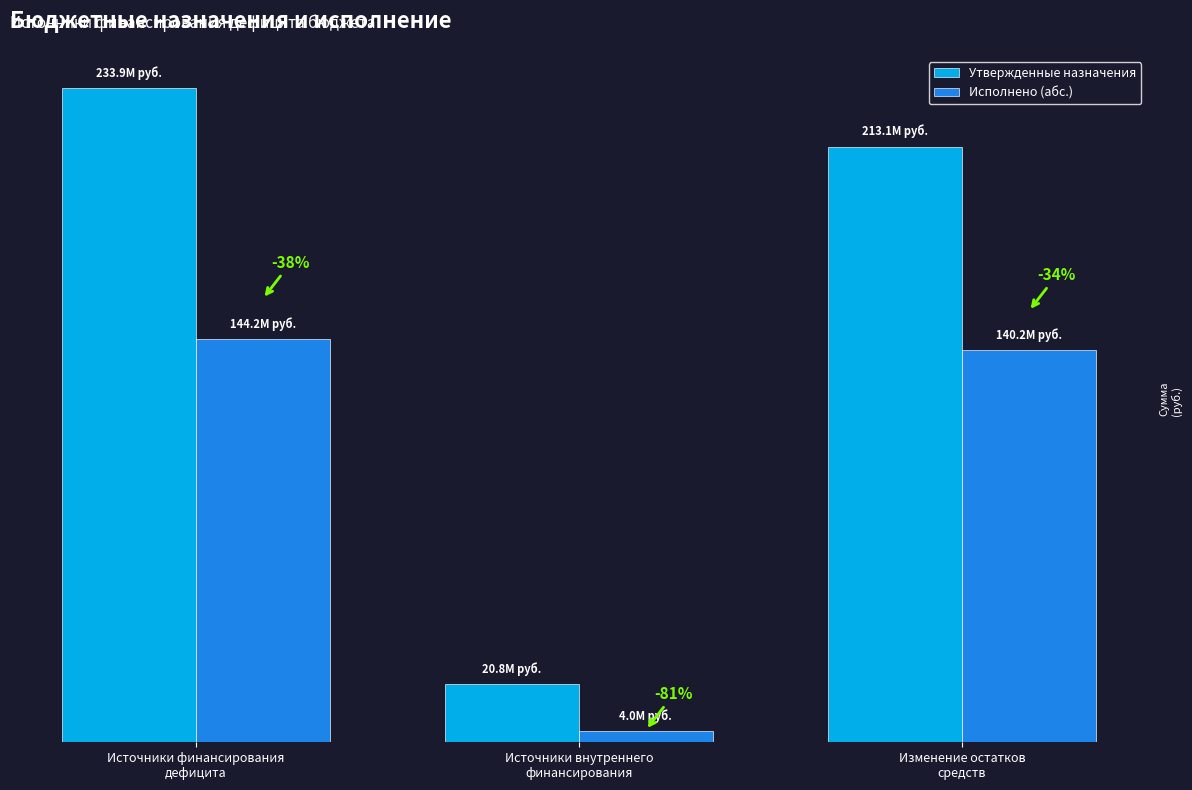

Which category has the lowest value in the Исполнено (абс.) series?

Источники внутреннего
финансирования